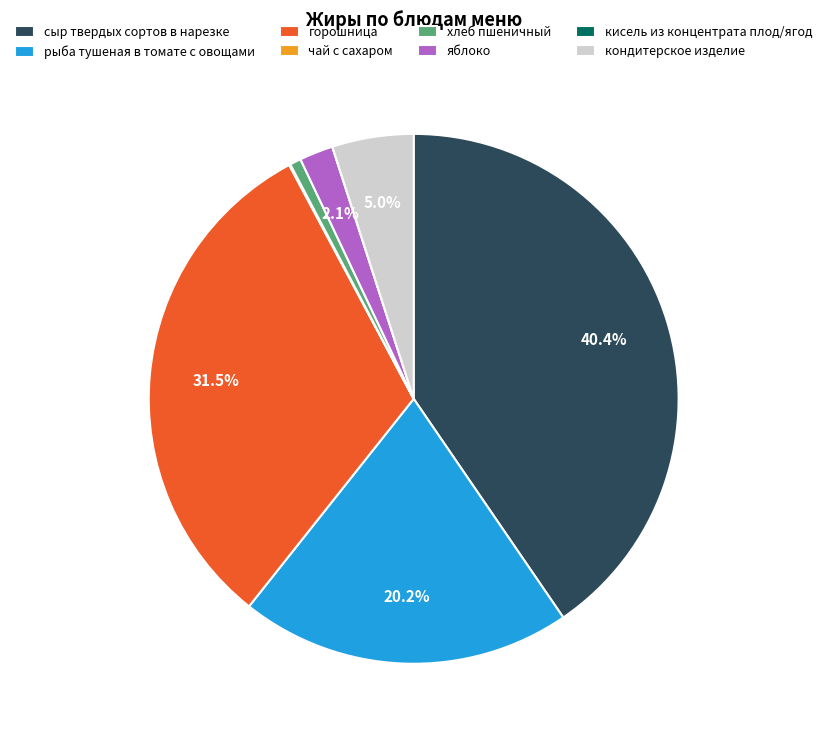

Which slice is the largest?

сыр твердых сортов в нарезке